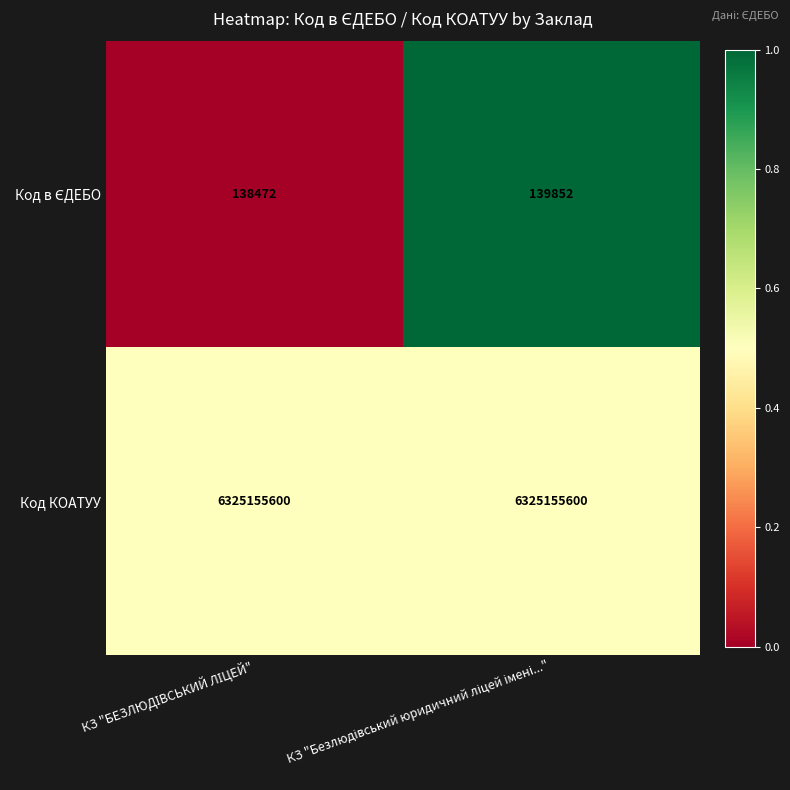

What is the average value of the Код КОАТУУ series?

6325155600